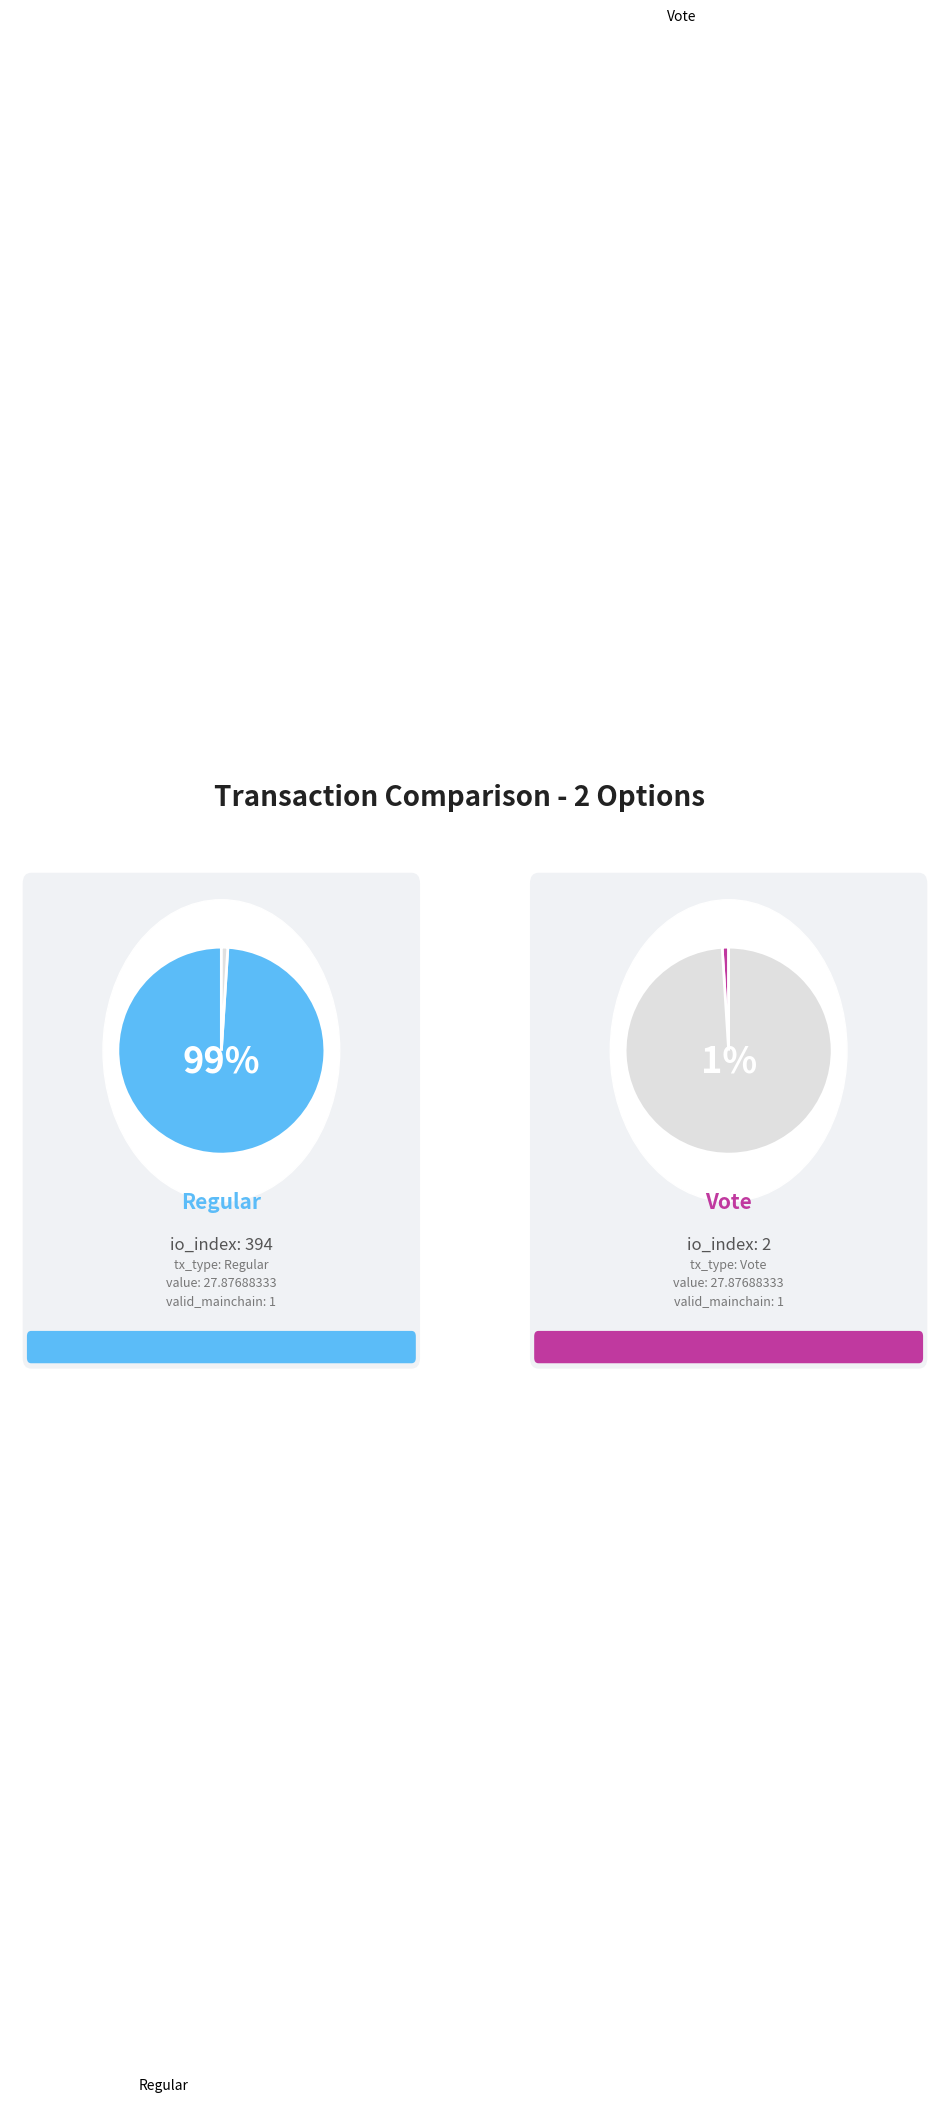

To the nearest percent, what percentage of the pie is Vote?

1%